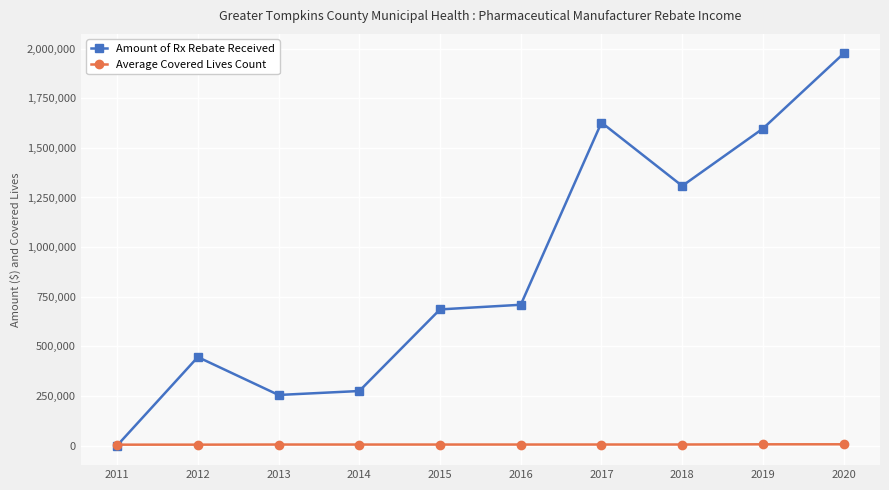

What is the value of the Average Covered Lives Count point at the 5th from the left?

5021.0